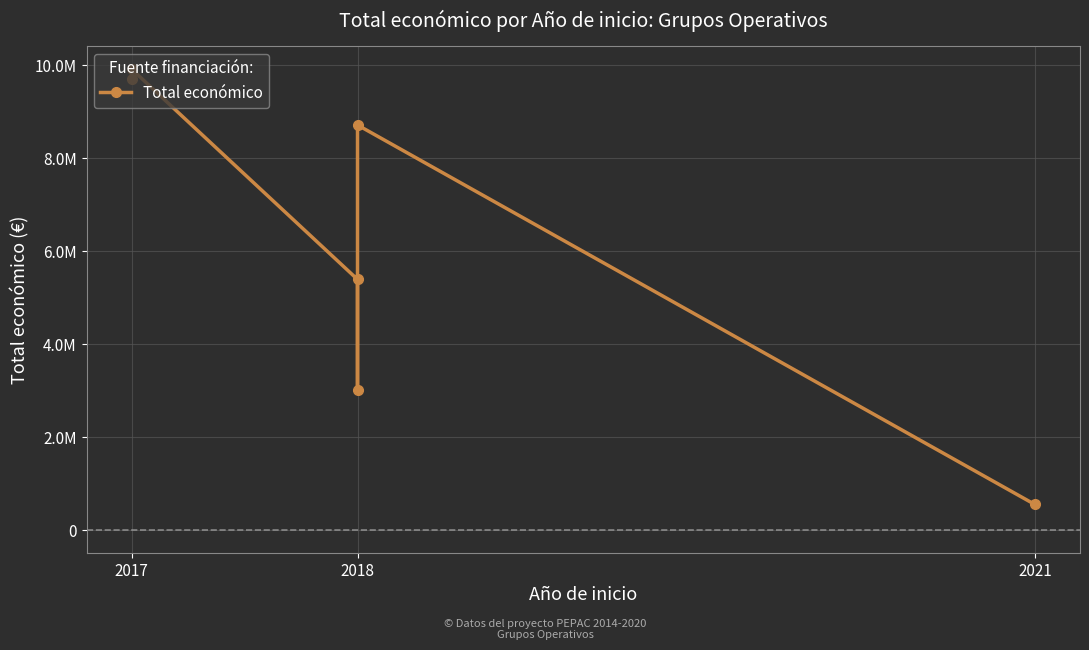

Is this an area chart (filled region under the line)?

No